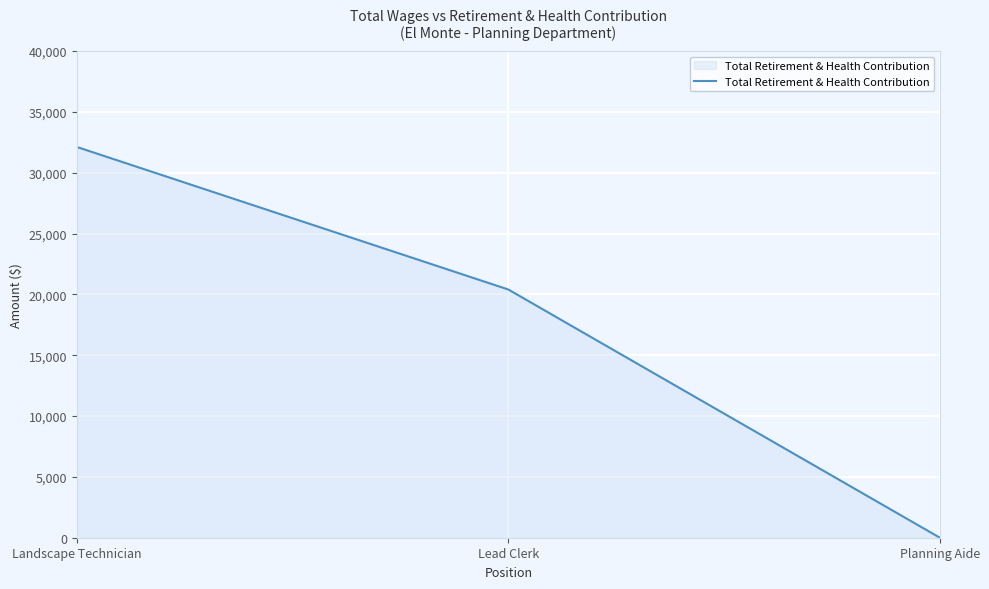

Rank the categories by value from lowest to highest.

Planning Aide, Lead Clerk, Landscape Technician